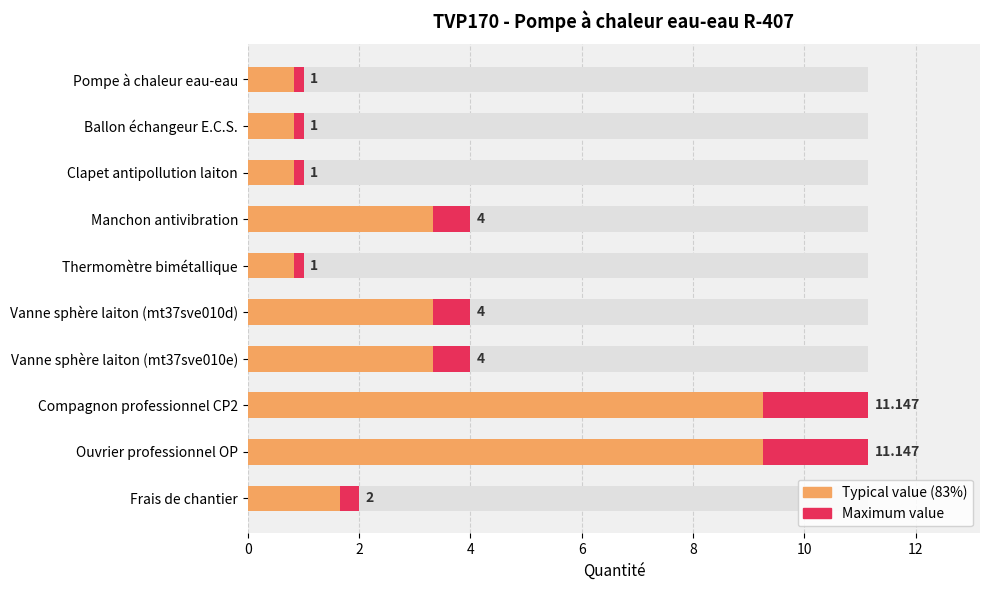

What is the minimum value for Maximum value?

1.0